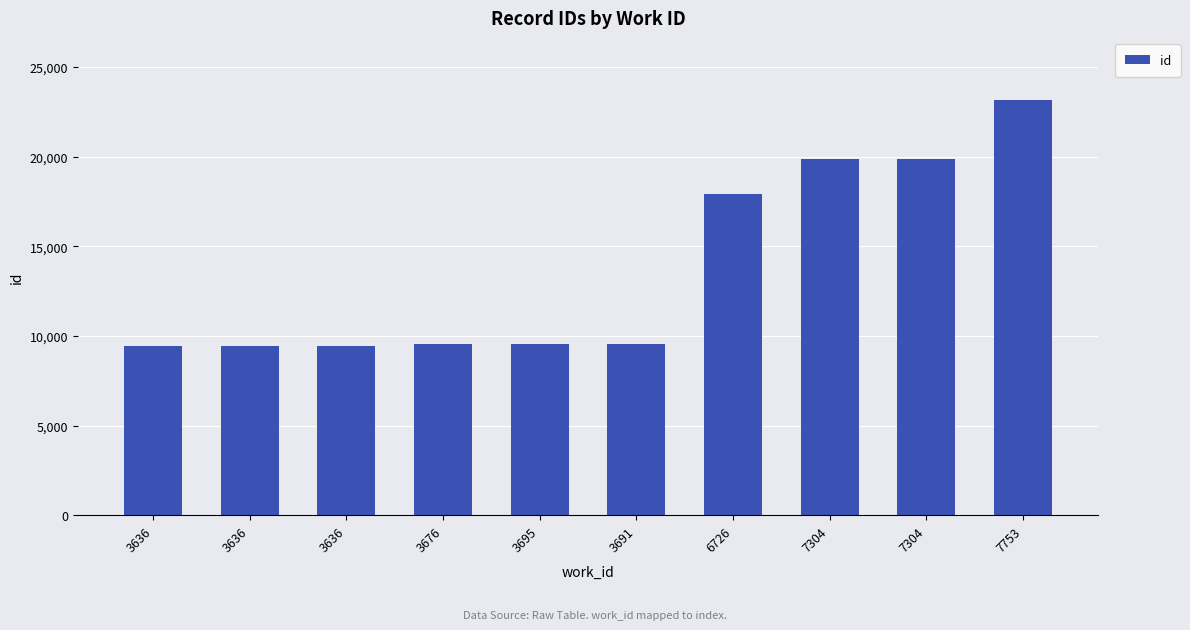

What is the smallest value displayed?

9440